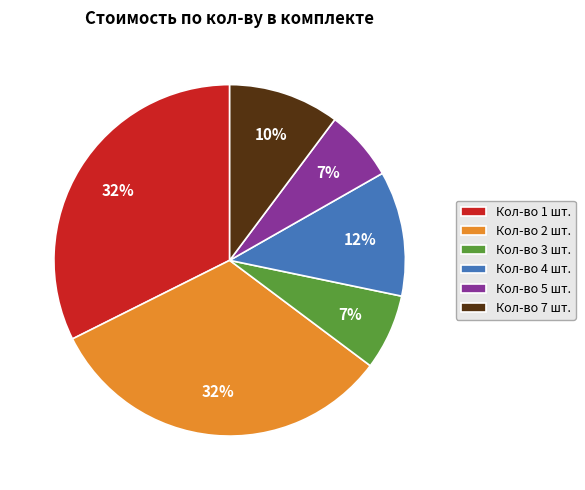

Combined, do Кол-во 7 шт. and Кол-во 5 шт. account for over 50%?

No